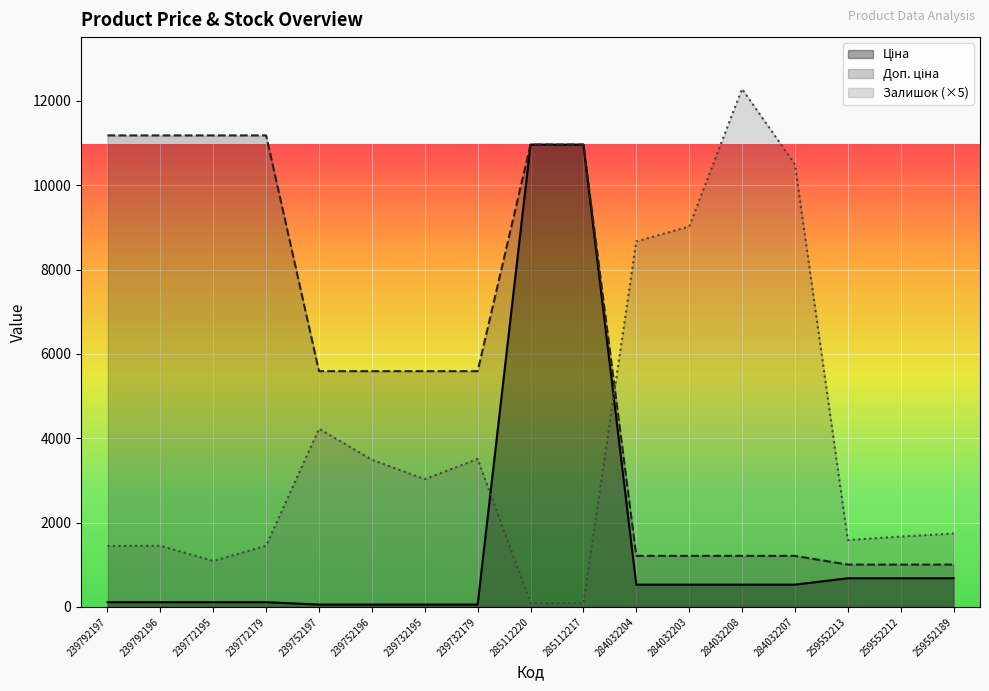

Which series has the largest total across all categories?

Доп. ціна